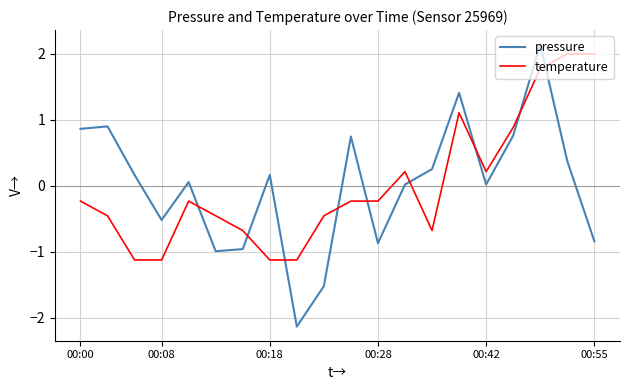

What is the difference between the maximum and minimum values in the temperature series?

3.1